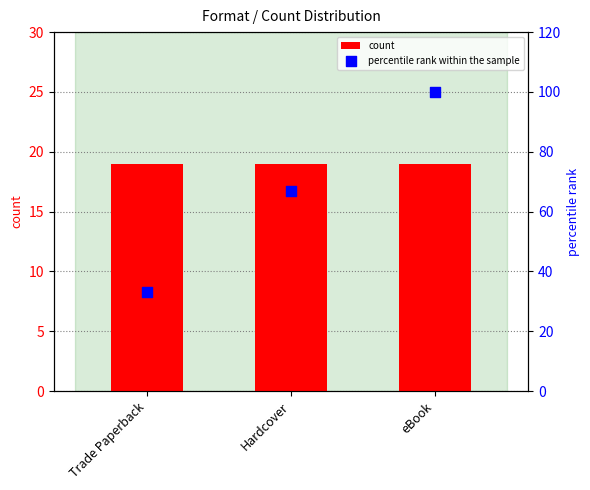

What are all the series names shown in the legend?

count, percentile rank within the sample